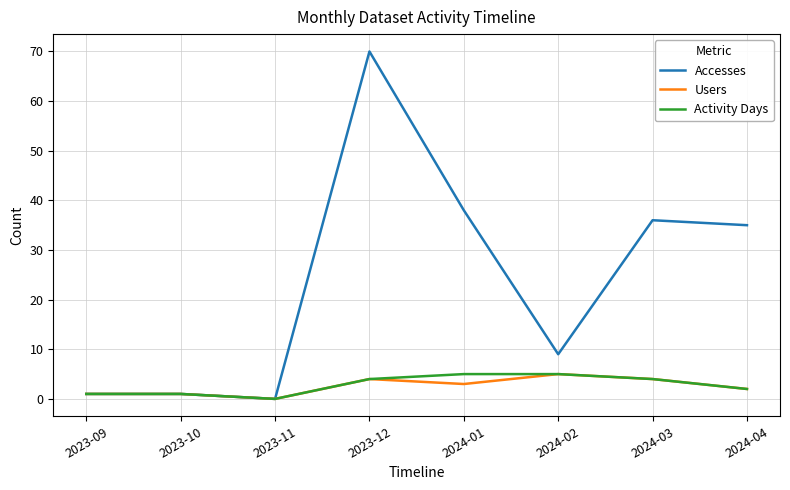

At which category is the sum across all series the highest?

2023-12